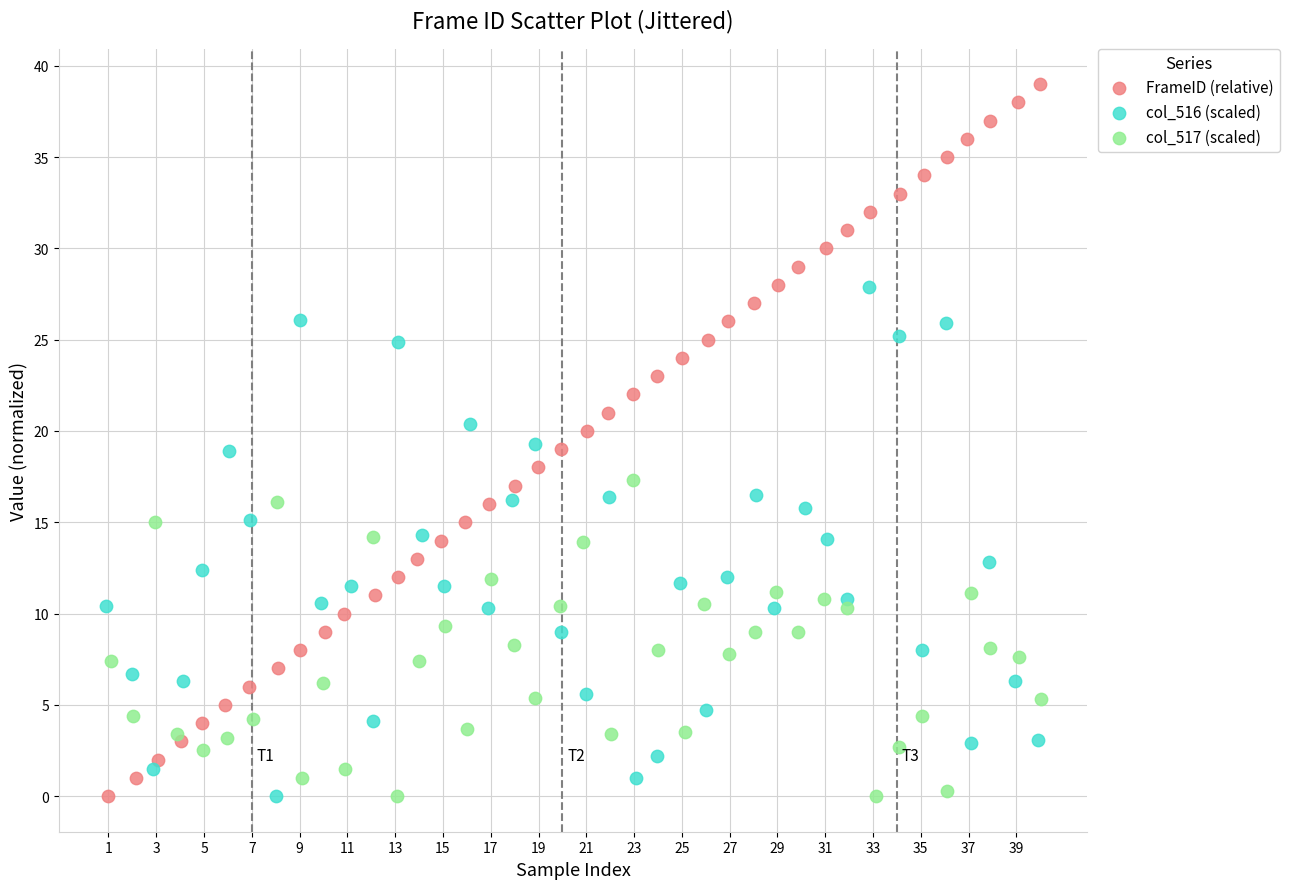

Which series has the largest Y range (max minus min)?

FrameID (relative)